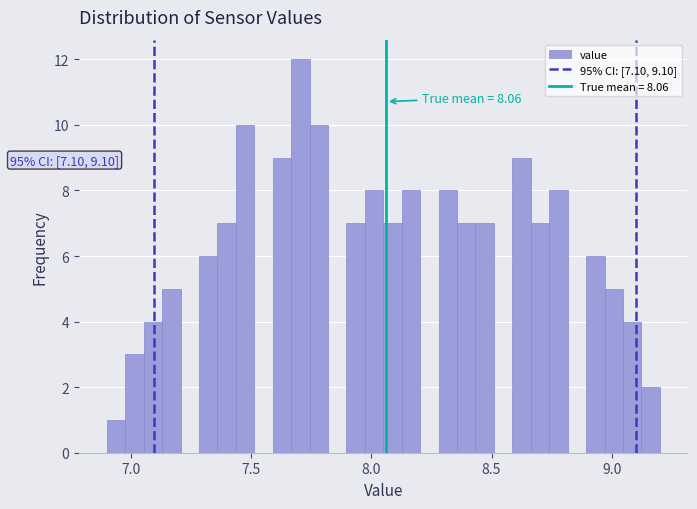

Read against the x-axis, roughly where is the centre of the tallest bar?

7.70